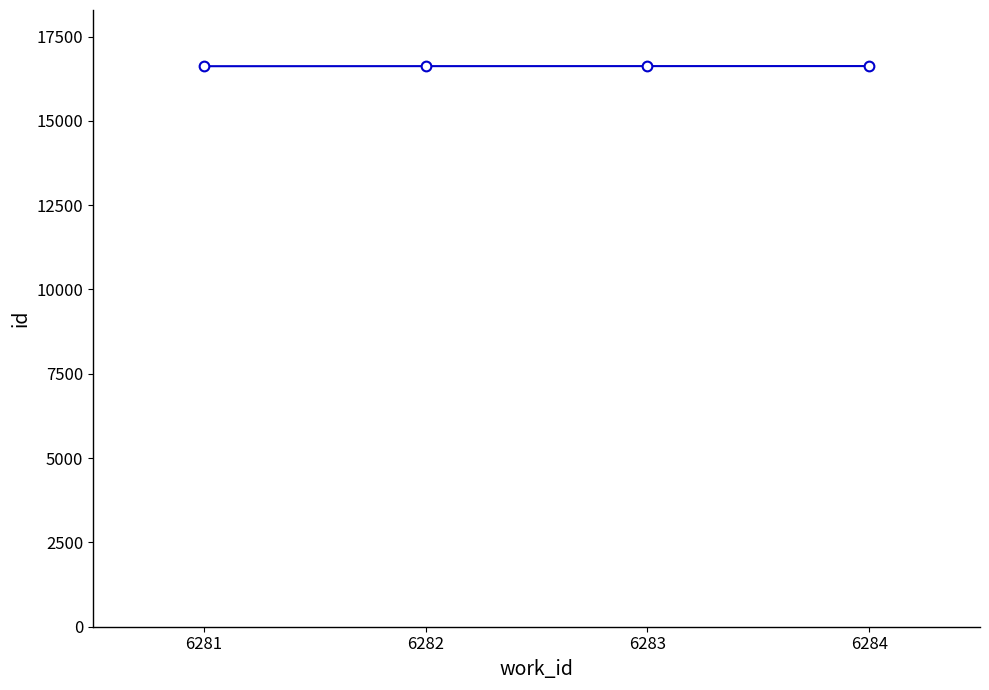

The value at 6281 is 9546. True or false?

False